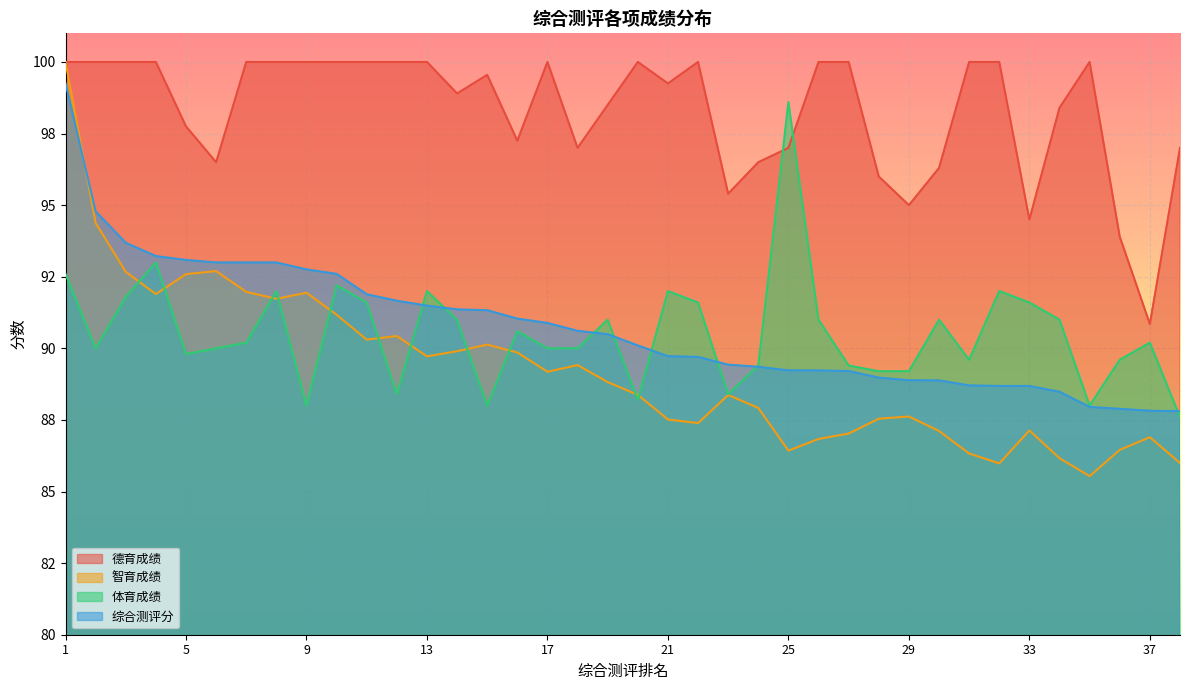

Rank the categories by 德育成绩 value from highest to lowest.

1, 2, 3, 4, 7, 8, 9, 10, 11, 12, 13, 17, 20, 22, 26, 27, 31, 32, 35, 15, 21, 14, 19, 34, 5, 16, 18, 25, 38, 6, 24, 30, 28, 23, 29, 33, 36, 37